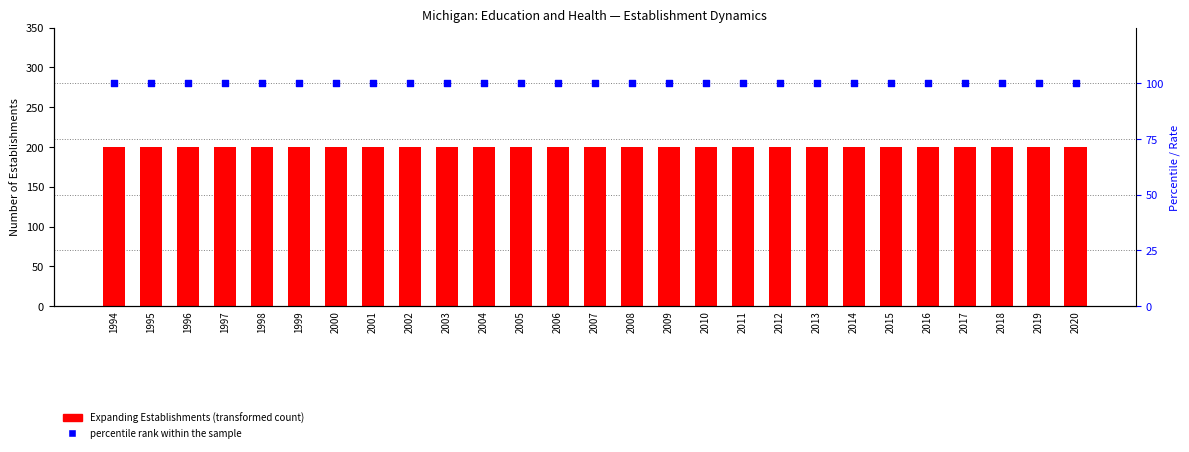

Is the value of Expanding Establishments at 1994 greater than the value of percentile rank within the sample at 2004?

Yes